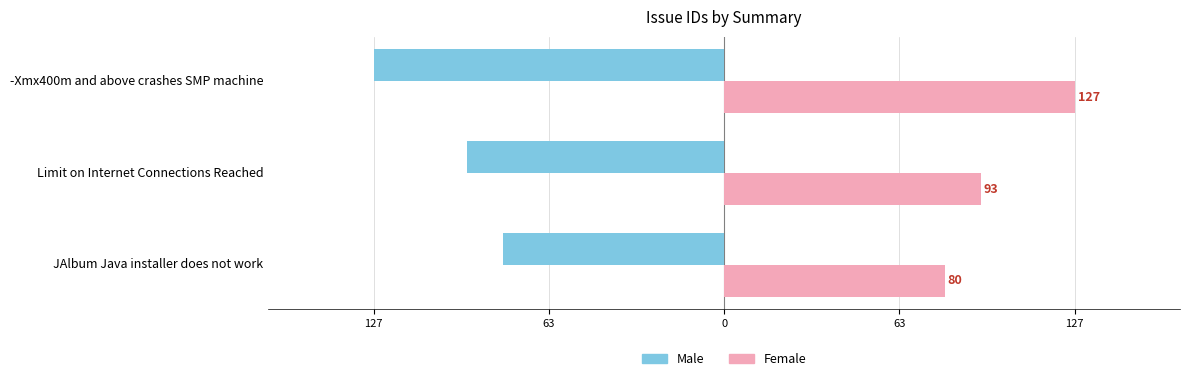

Reading right to left, transcribe all the data shown in this chart.

Male: -127	-93	-80
Female: 127	93	80